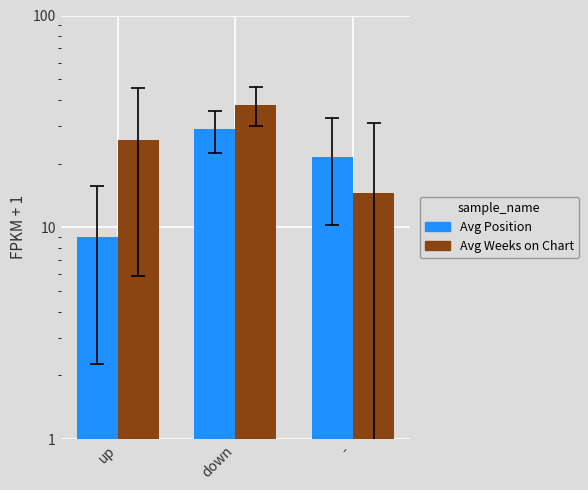

How many Avg Position values are between 9 and 29?

3